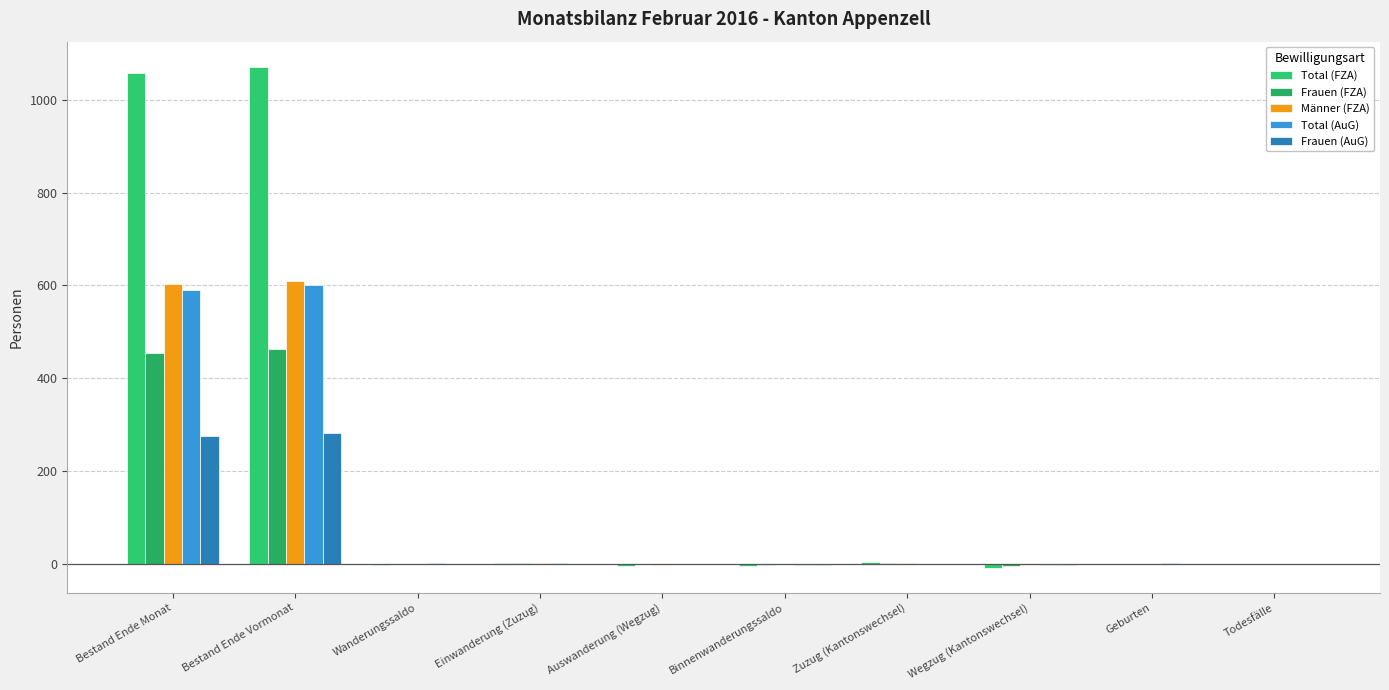

What position from the right is Wegzug (Kantonswechsel)?

3